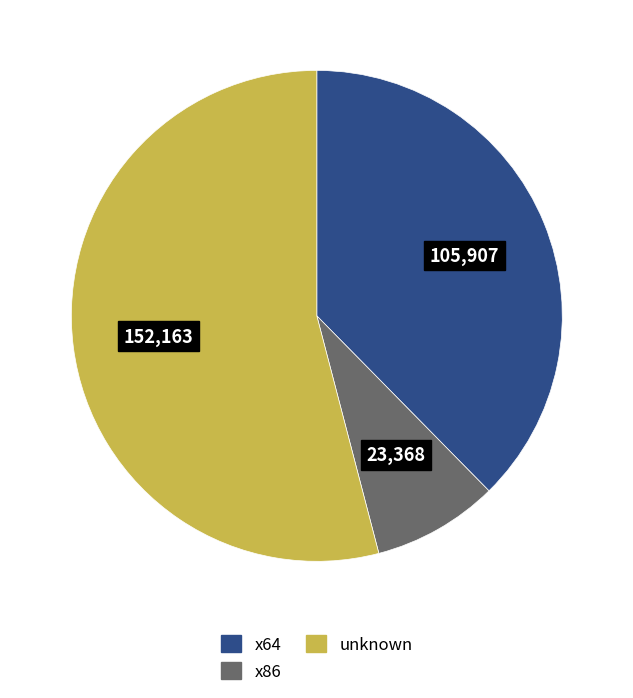

How many segments does this pie chart have?

3